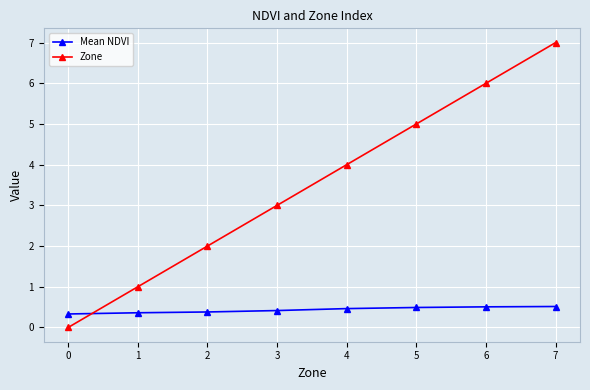

The value of Zone at 2 is 2.0. True or false?

True